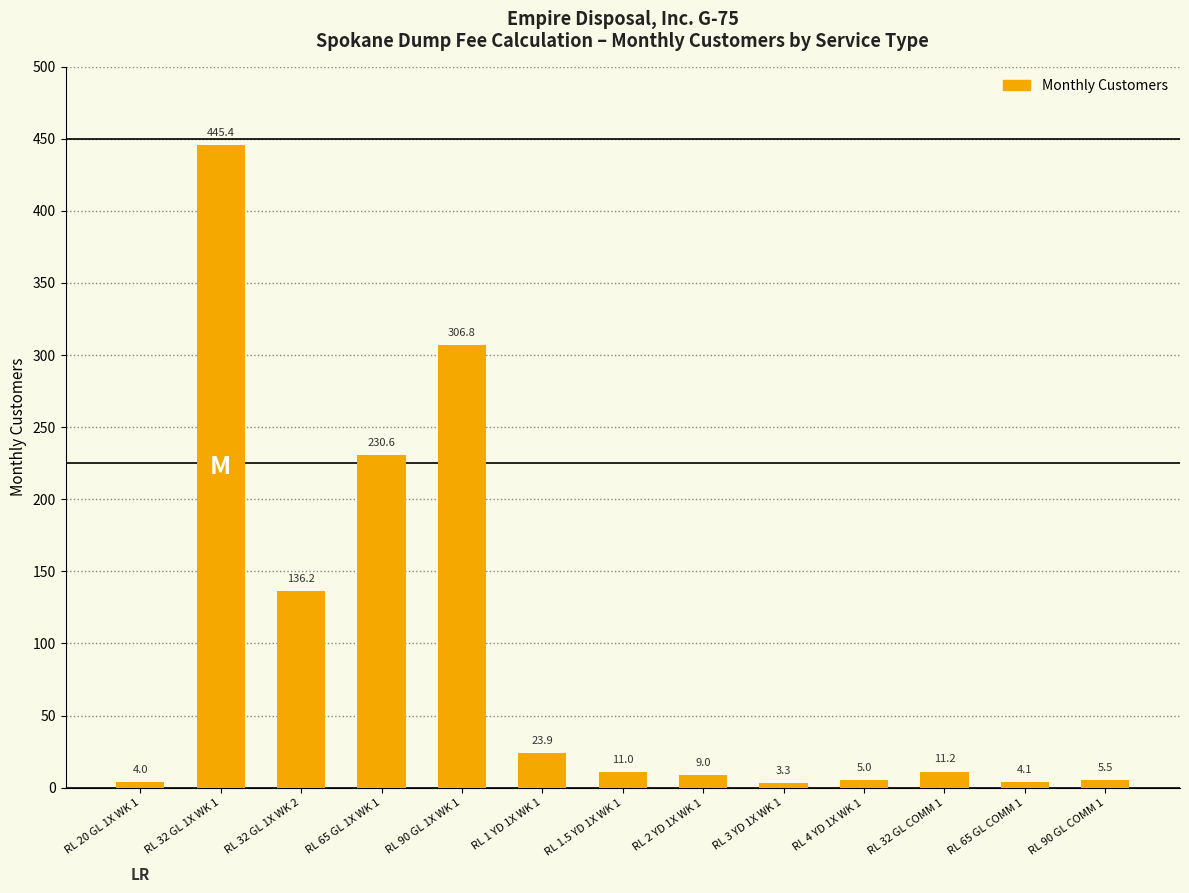

Reading right to left, list all the values displayed in this chart.

RL 90 GL COMM 1=5.5	RL 65 GL COMM 1=4.1	RL 32 GL COMM 1=11.2	RL 4 YD 1X WK 1=5.0	RL 3 YD 1X WK 1=3.3	RL 2 YD 1X WK 1=9.0	RL 1.5 YD 1X WK 1=11.0	RL 1 YD 1X WK 1=23.9	RL 90 GL 1X WK 1=306.8	RL 65 GL 1X WK 1=230.6	RL 32 GL 1X WK 2=136.2	RL 32 GL 1X WK 1=445.4	RL 20 GL 1X WK 1=4.0